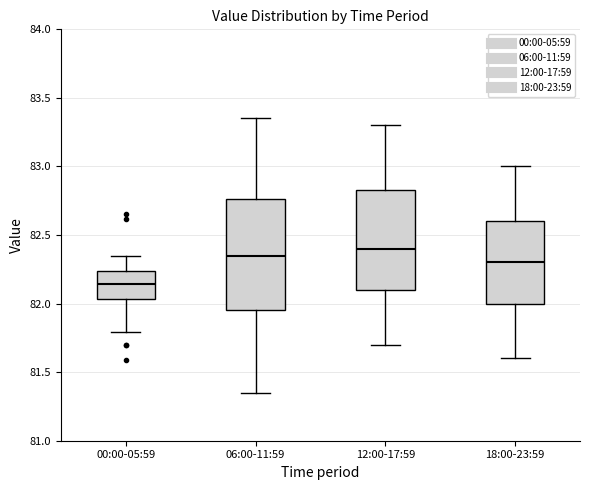

Where is the lower edge of the box for 12:00-17:59 on the y-axis? The values are not printed on the chart, so give them approximately, as read against the axis.

82.10